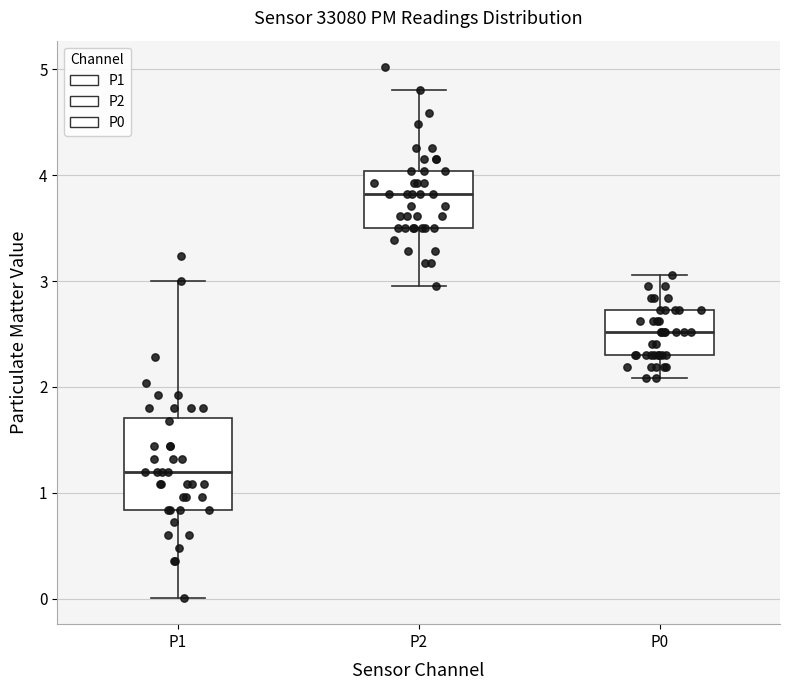

Which box has the lowest median line?

P1